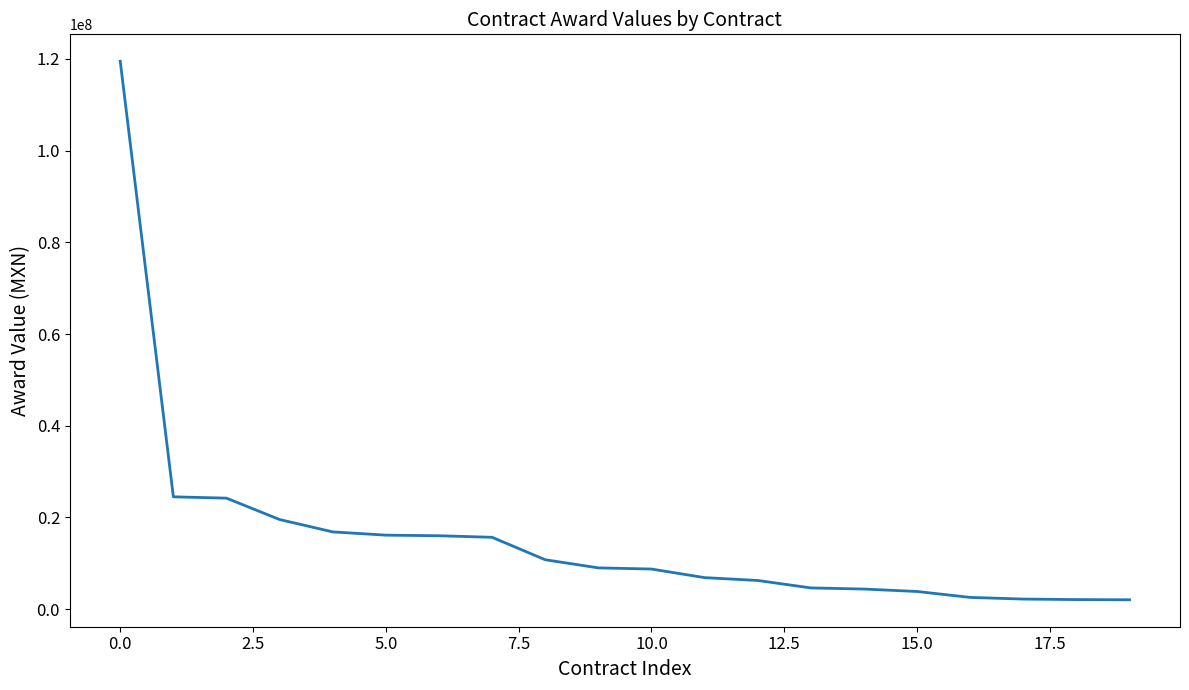

What is the maximum value shown in the chart?

119485293.9